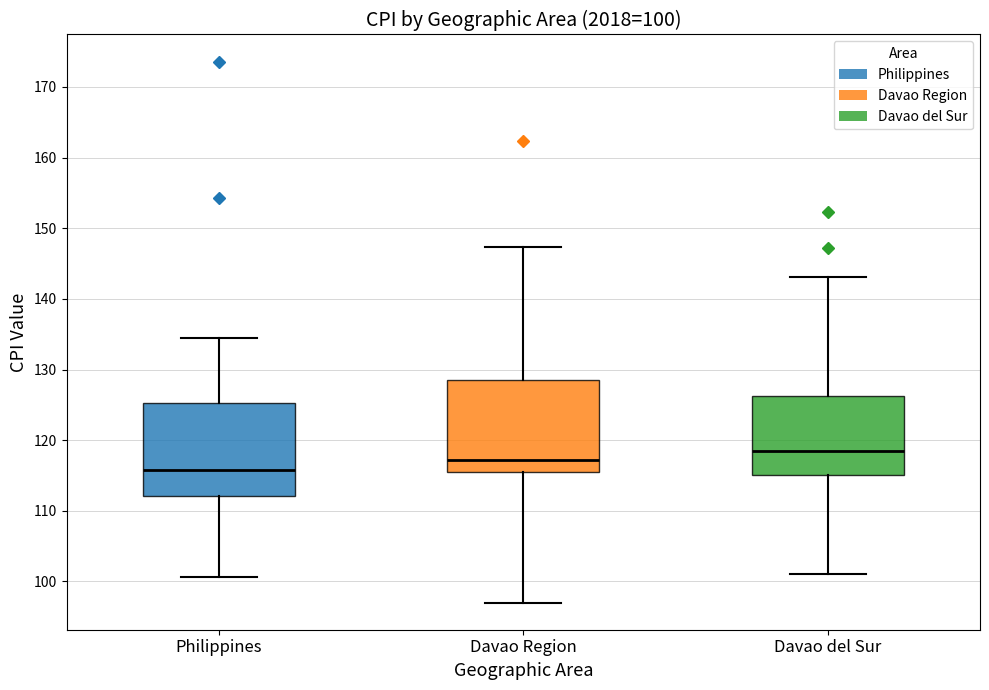

Which box has the highest median line?

Davao del Sur